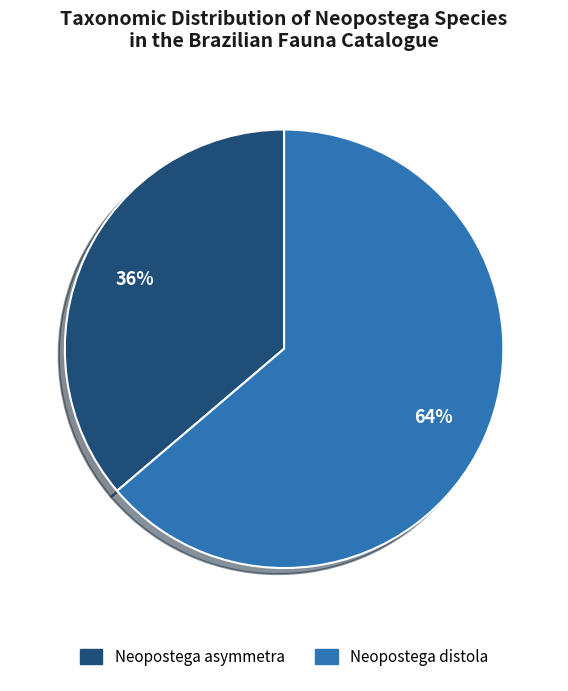

Which has a higher value, Neopostega distola or Neopostega asymmetra?

Neopostega distola